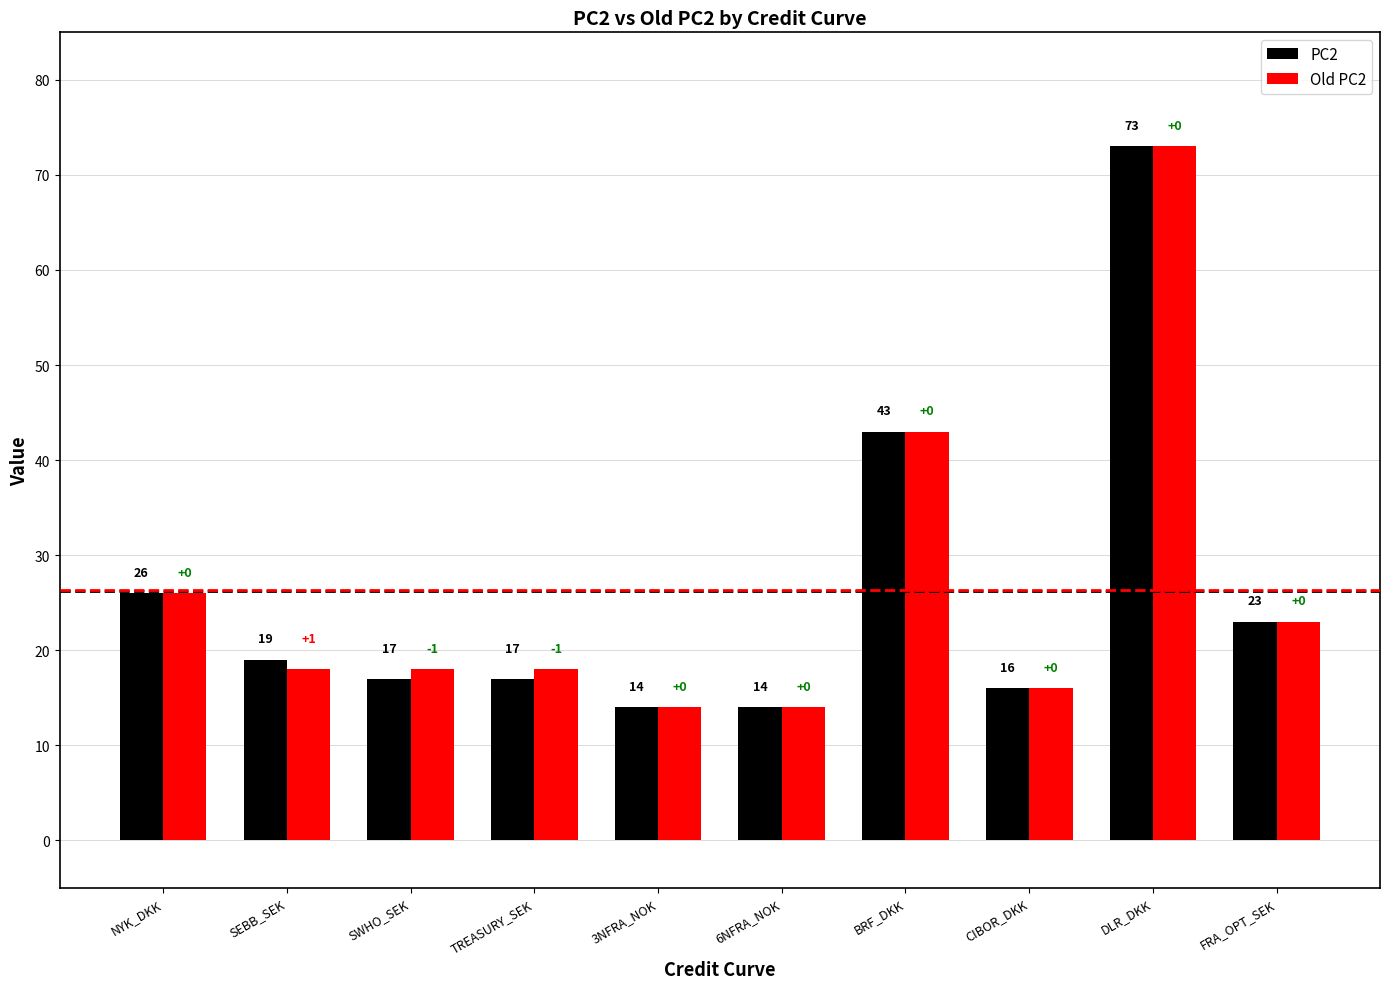

Rank the series by their average value, from highest to lowest.

Old PC2, PC2